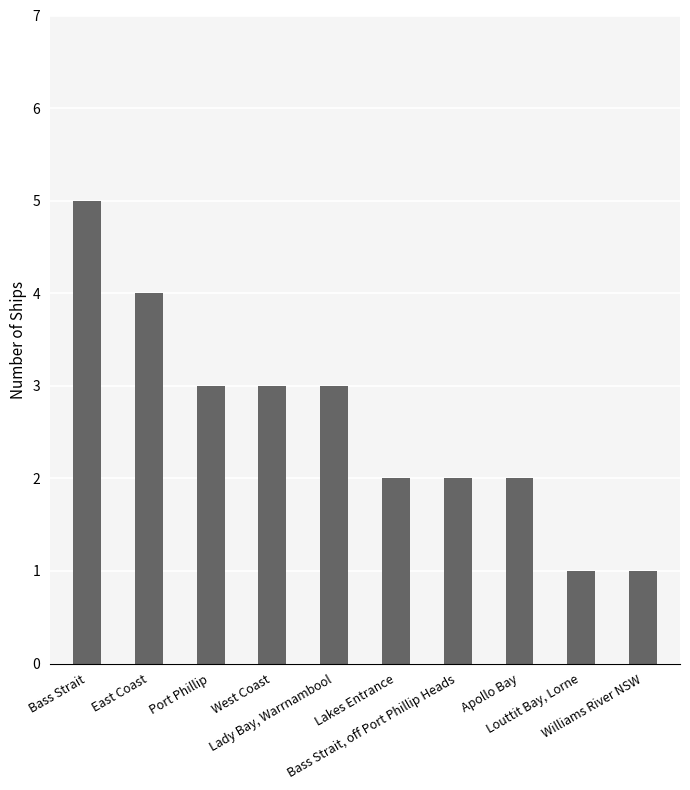

Approximately how many times larger is the value at East Coast compared to Williams River NSW?

4.0